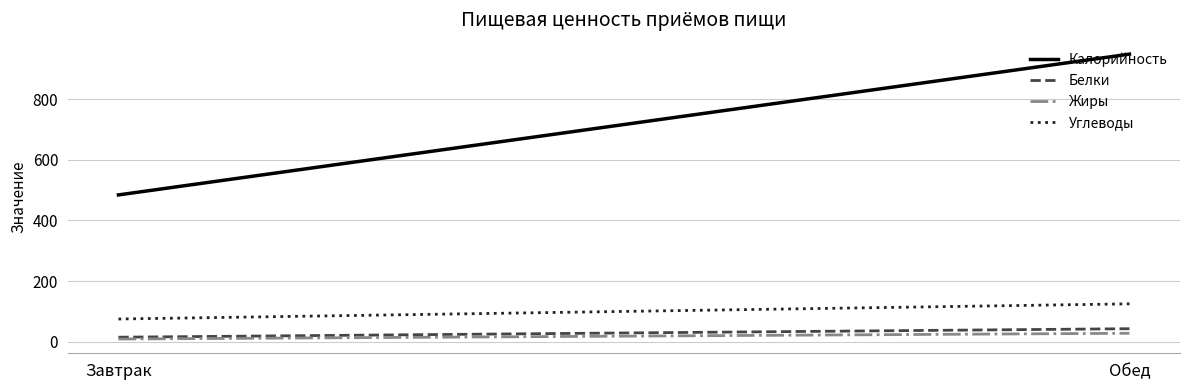

What is the sum of all Углеводы values?

200